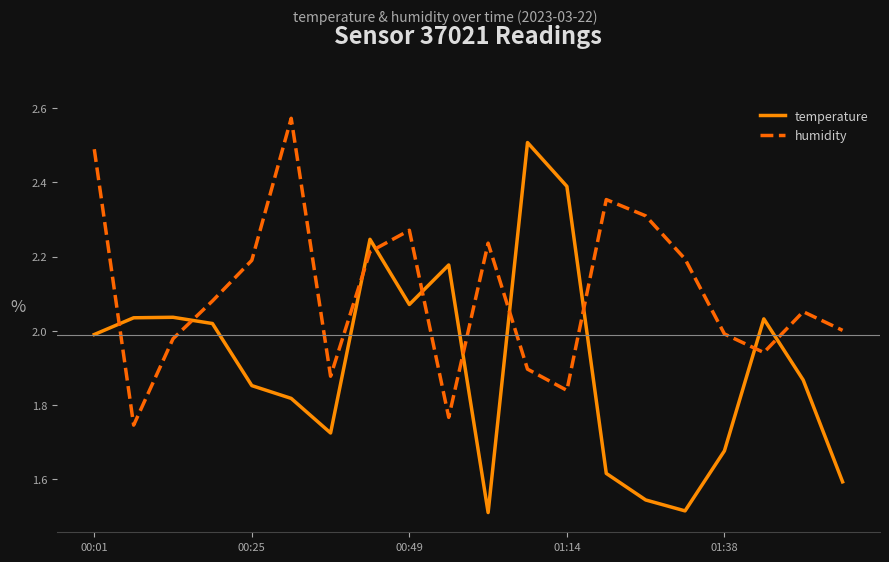

List the series in order of their overall mean, lowest first.

temperature, humidity